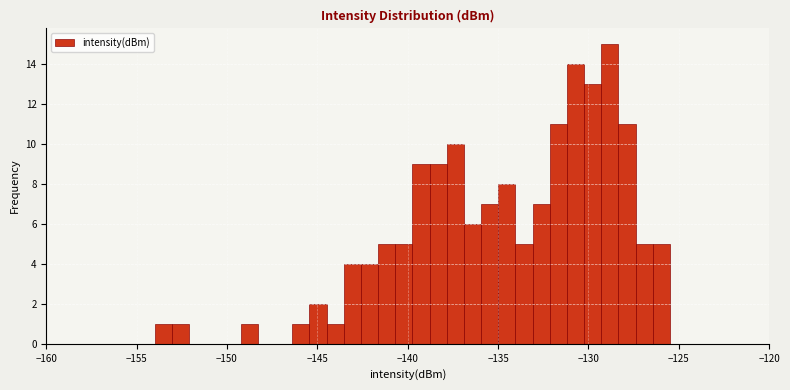

Read against the x-axis, roughly where is the centre of the tallest bar?

-129.0